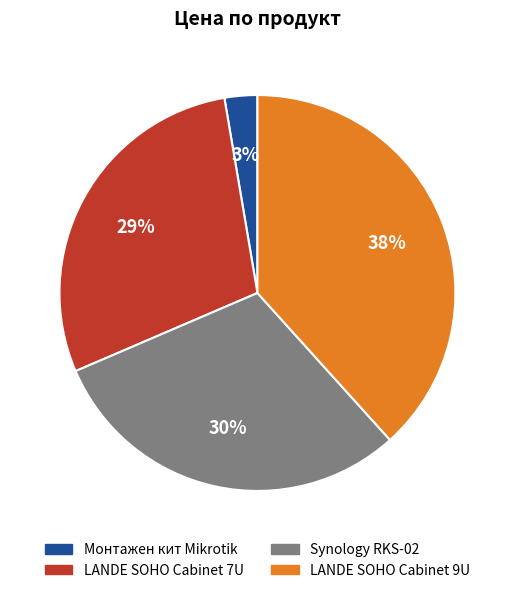

What is the ratio of the value at LANDE SOHO Cabinet 9U to the value at LANDE SOHO Cabinet 7U?

1.3